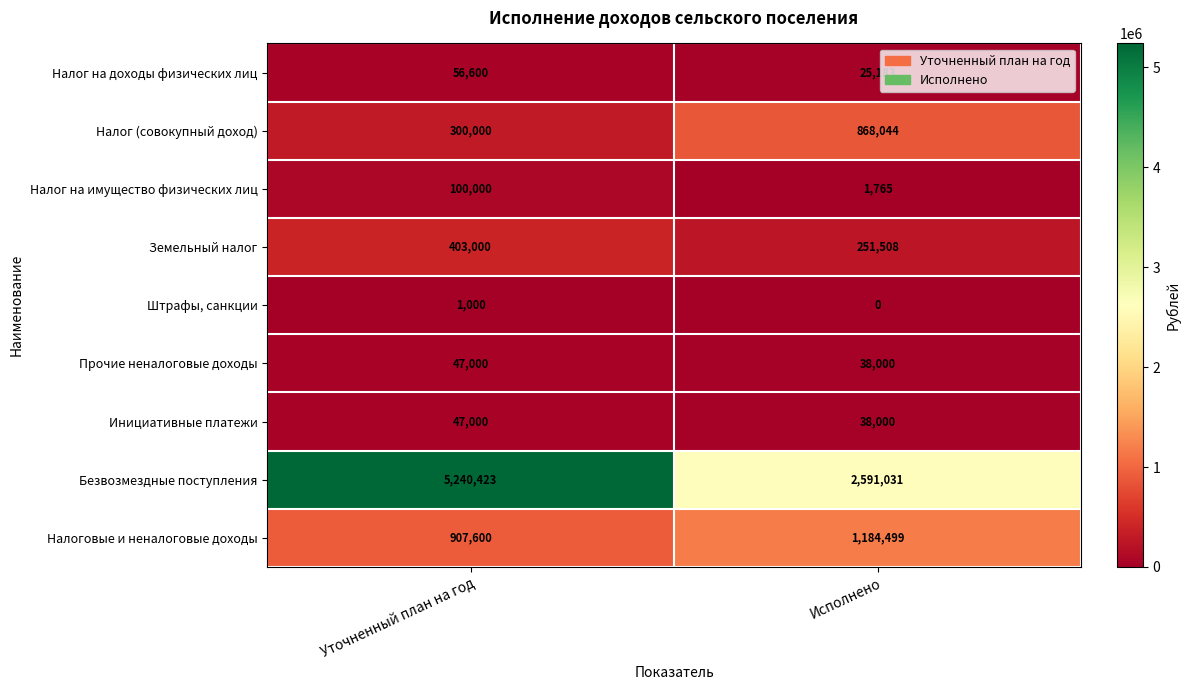

Reading left to right, what are all the values shown in this chart?

Налог на доходы физических лиц: Уточненный план на год=56600	Исполнено=25183
Налог (совокупный доход): Уточненный план на год=300000	Исполнено=868044
Налог на имущество физических лиц: Уточненный план на год=100000	Исполнено=1765
Земельный налог: Уточненный план на год=403000	Исполнено=251508
Штрафы, санкции: Уточненный план на год=1000	Исполнено=0
Прочие неналоговые доходы: Уточненный план на год=47000	Исполнено=38000
Инициативные платежи: Уточненный план на год=47000	Исполнено=38000
Безвозмездные поступления: Уточненный план на год=5240423	Исполнено=2591031
Налоговые и неналоговые доходы: Уточненный план на год=907600	Исполнено=1184499